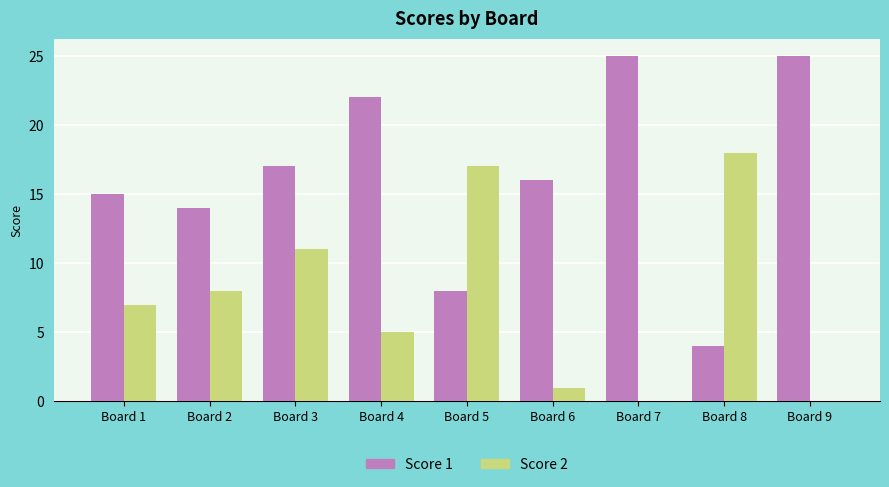

Read the Score 2 value at Board 4.

5